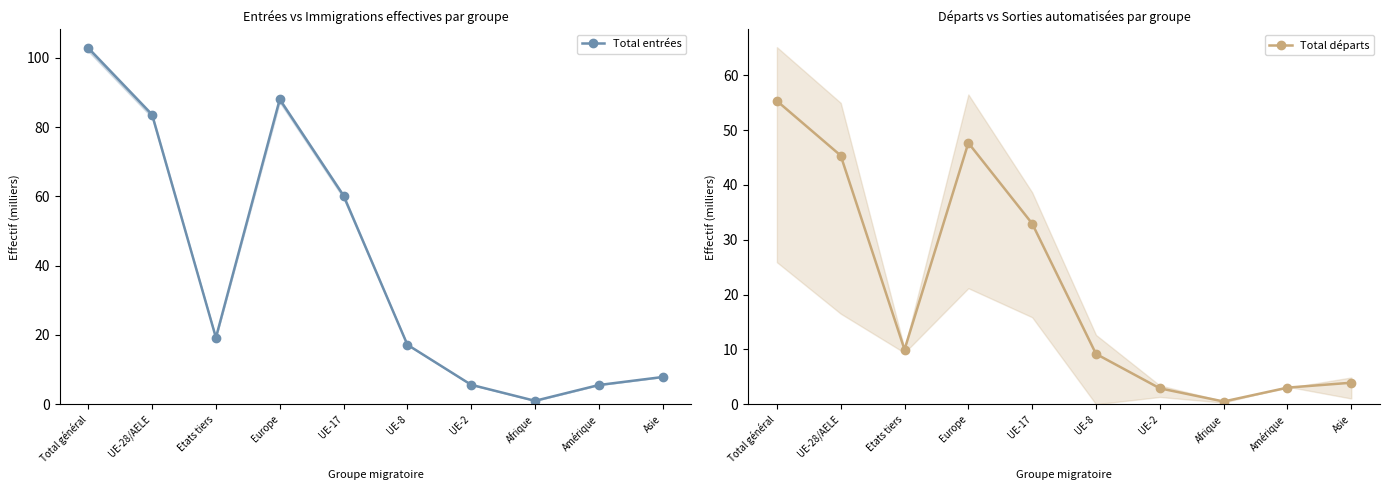

Is it true that Total départs equals 2.9 at UE-2?

True